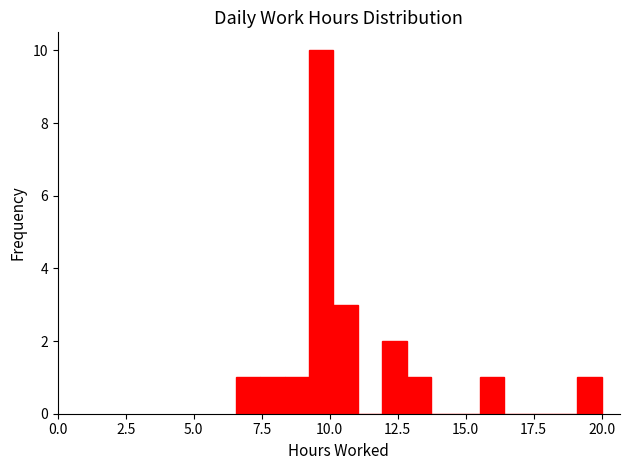

Read against the x-axis, roughly where is the centre of the tallest bar?

9.5